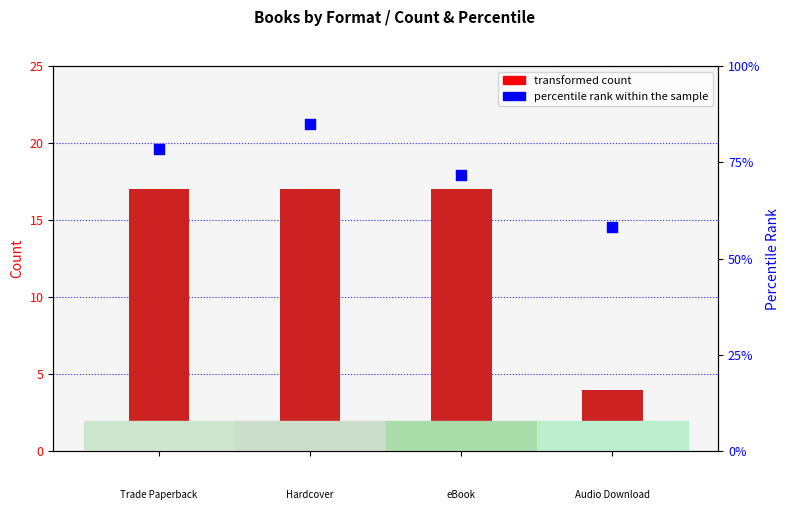

What are all the series names shown in the legend?

transformed count, percentile rank within the sample